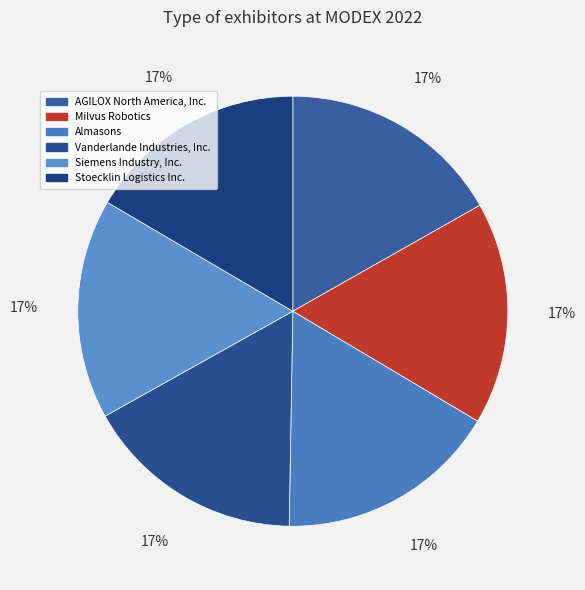

The Siemens Industry, Inc. slice represents 17% of the pie. True or false?

True